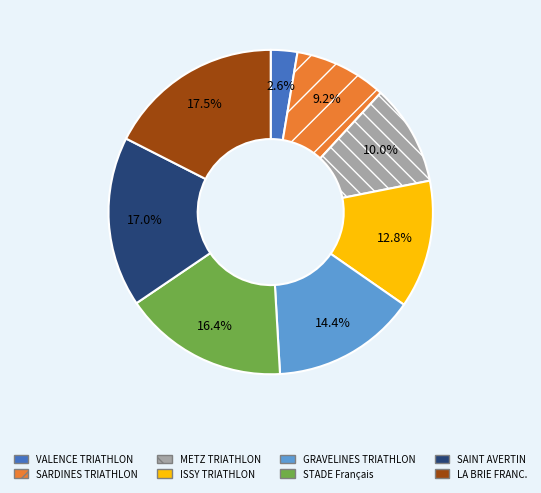

How many segments does this pie chart have?

8